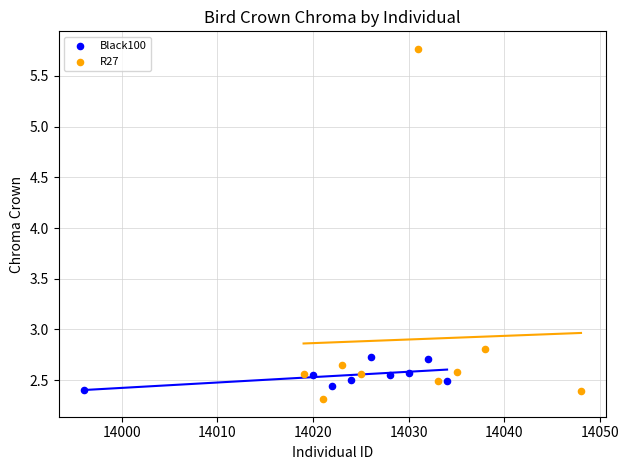

Which series has the widest spread of Y values?

R27